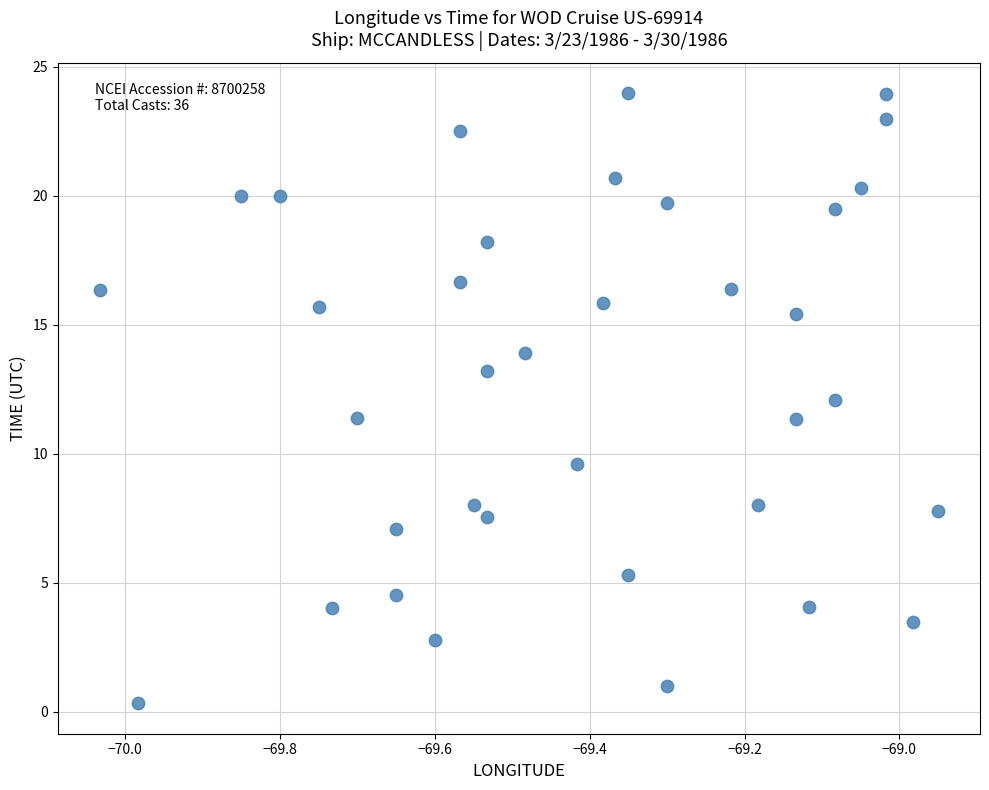

What is the range of X values (max minus min)?

1.1